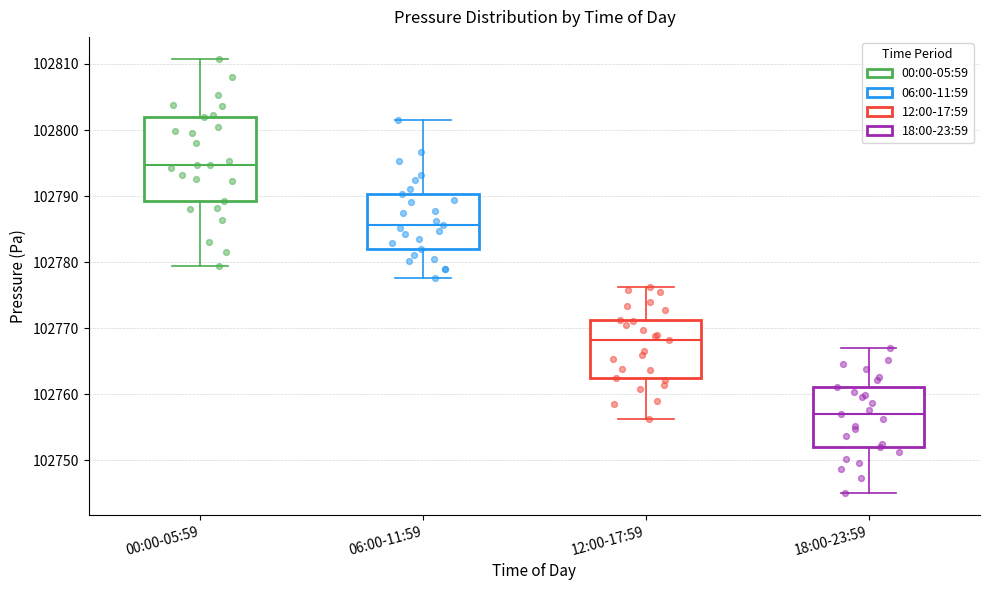

Which box is the tallest, from its lower edge to its upper edge?

00:00-05:59